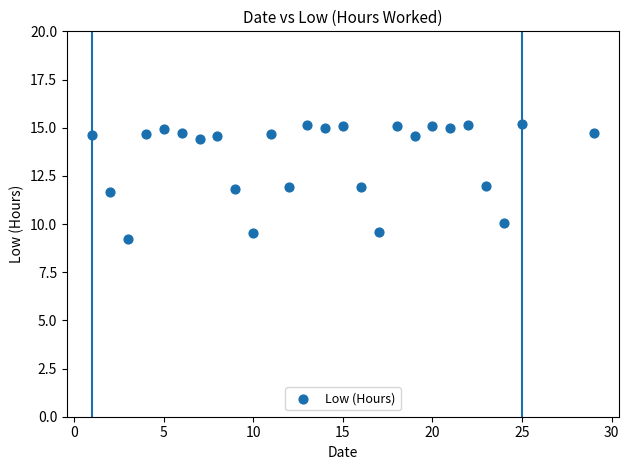

What is the range of X values (max minus min)?

28.0